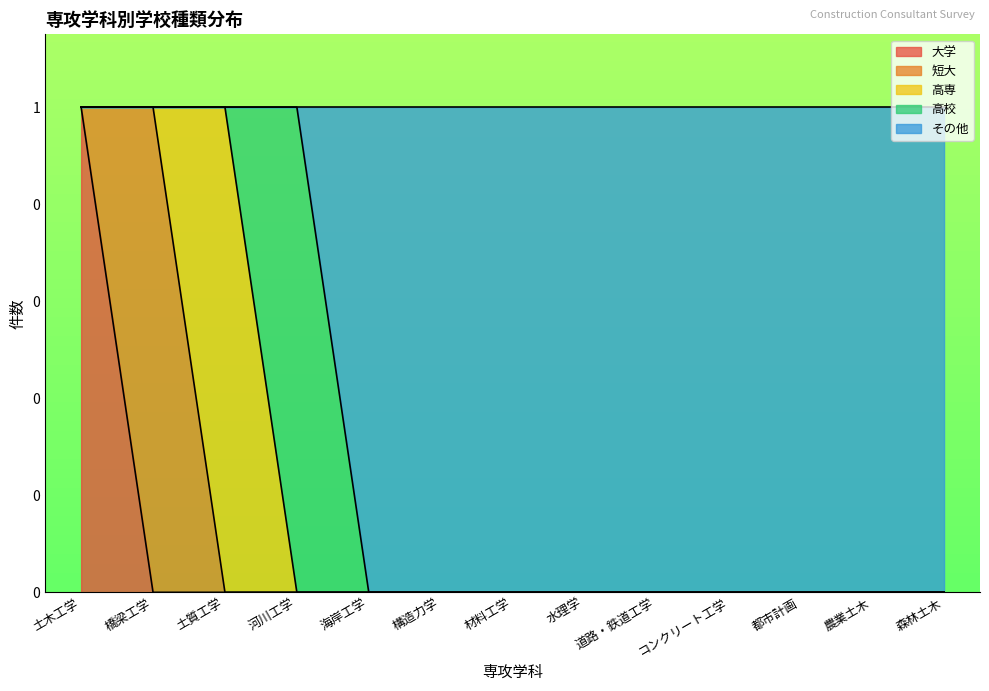

True or false: 高専 has more than 0 interior local peaks.

True